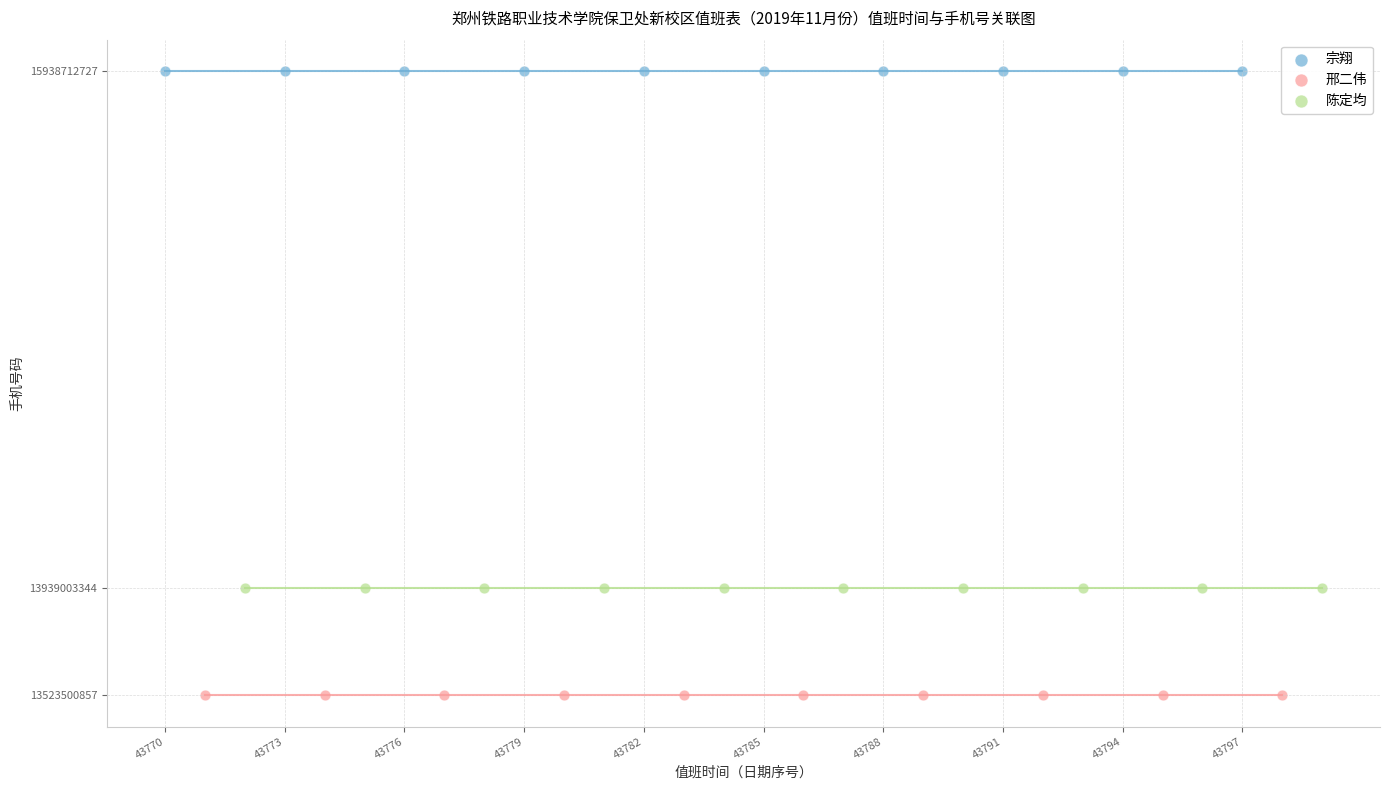

Which series reaches the maximum Y coordinate?

宗翔